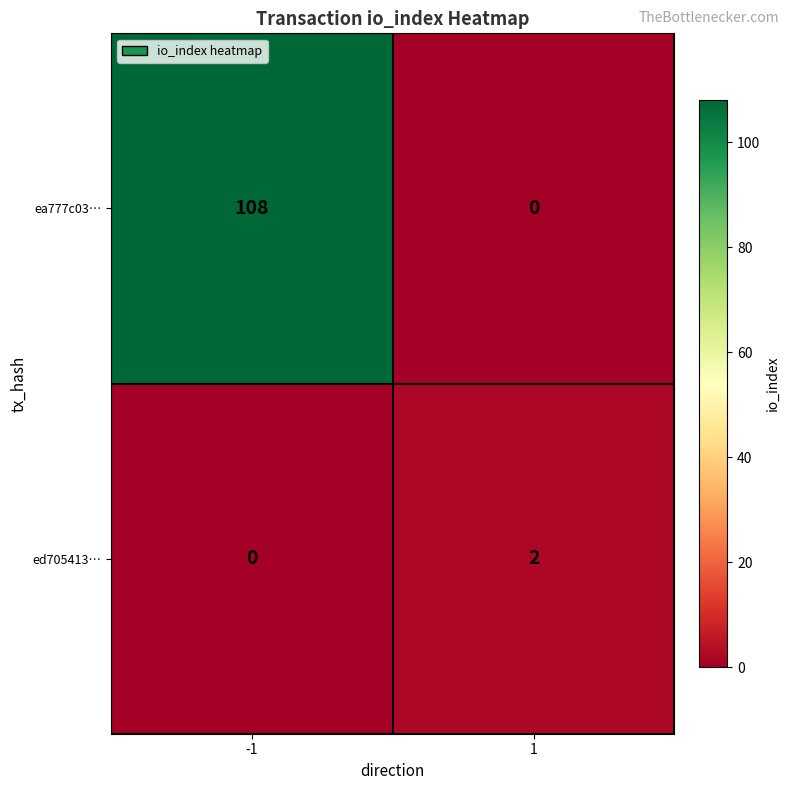

What is the greatest value displayed?

108